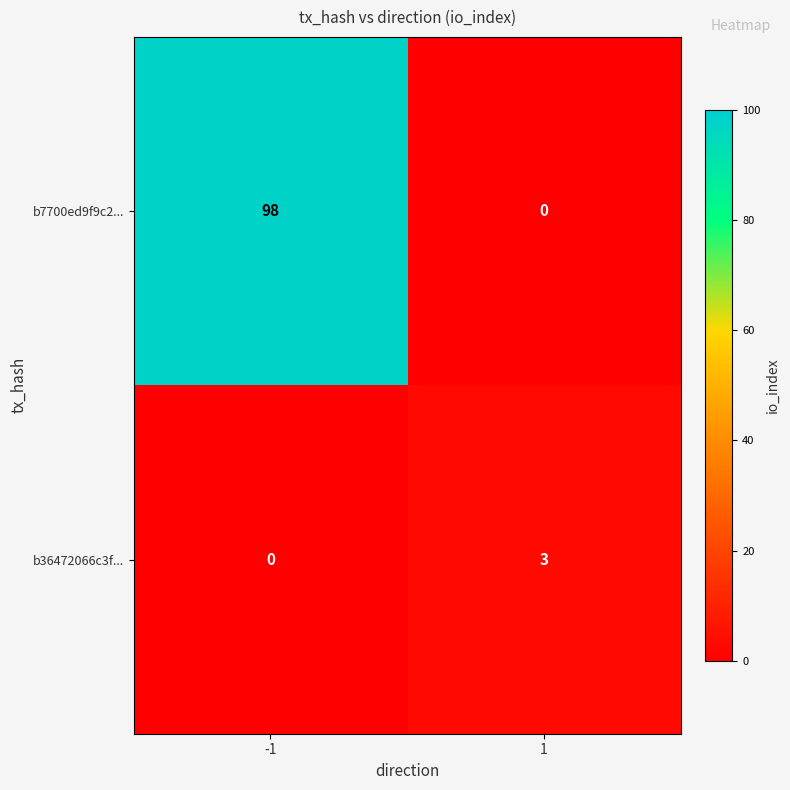

The value of b7700ed9f9c2... at -1 is 54. True or false?

False